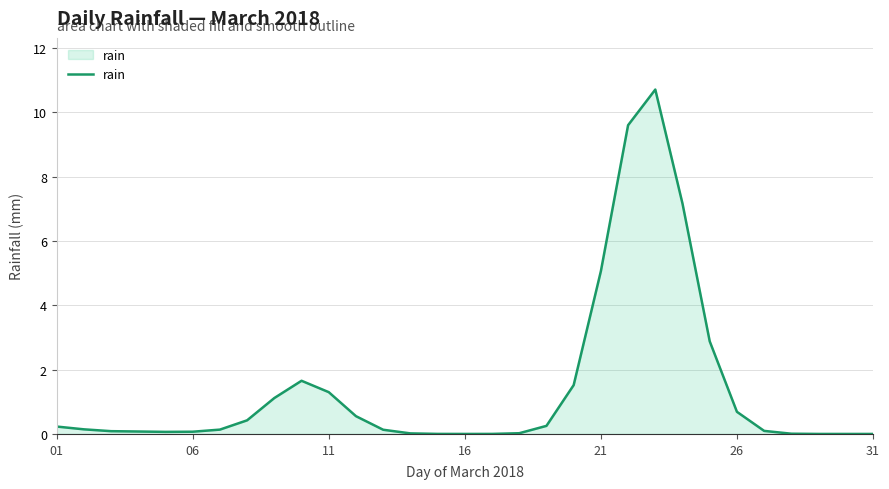

What is the maximum value shown in the chart?

10.7